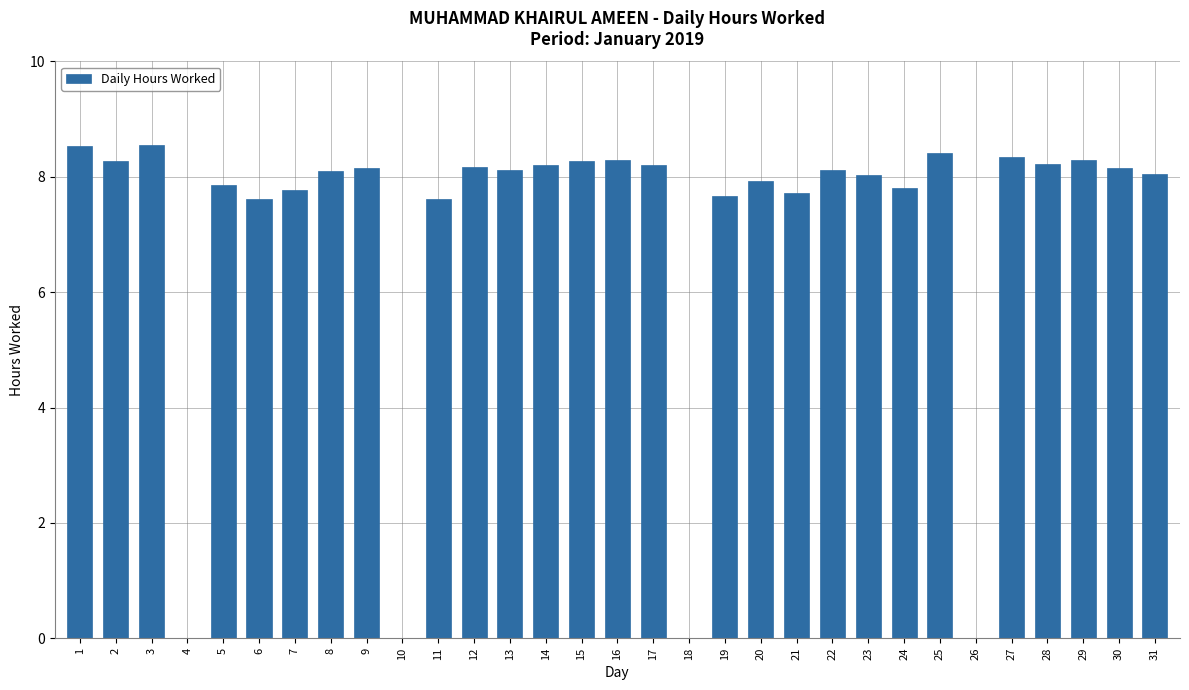

True or false: the data shows 13.7 at 2.

False